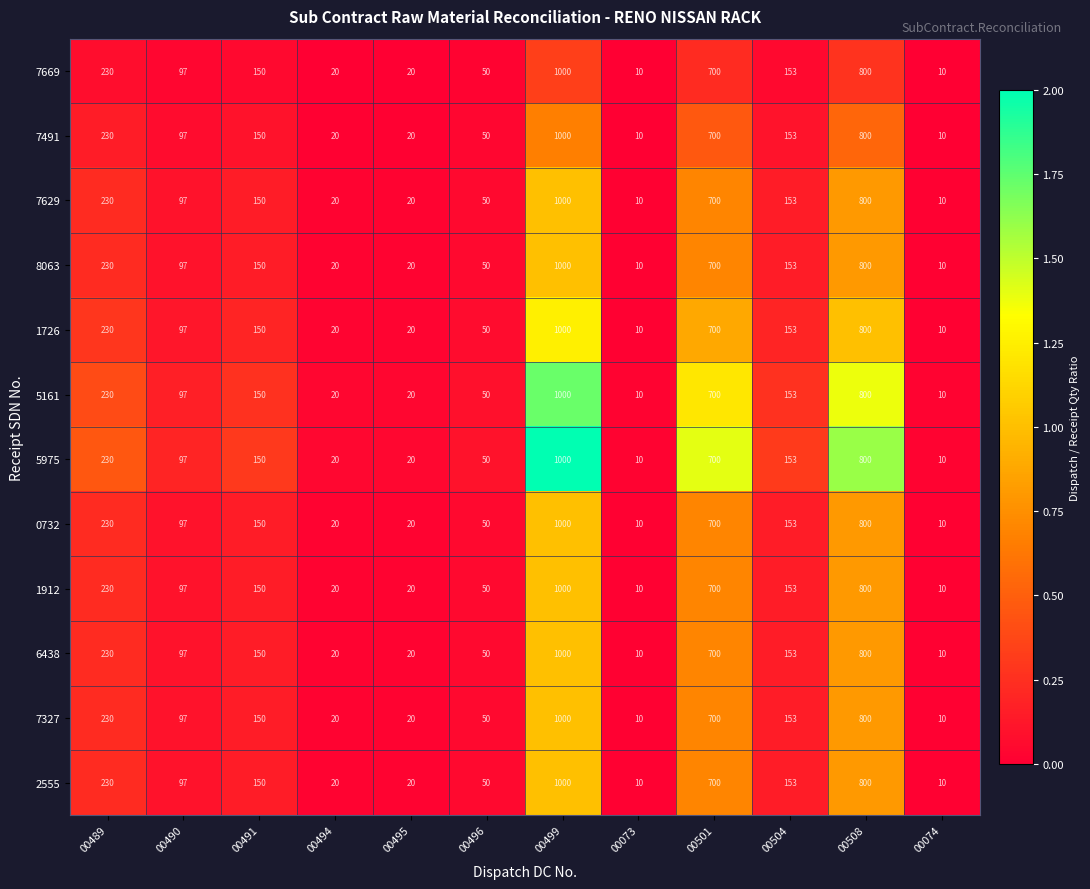

Read the 2555 value at 00501, to the nearest 50.

700